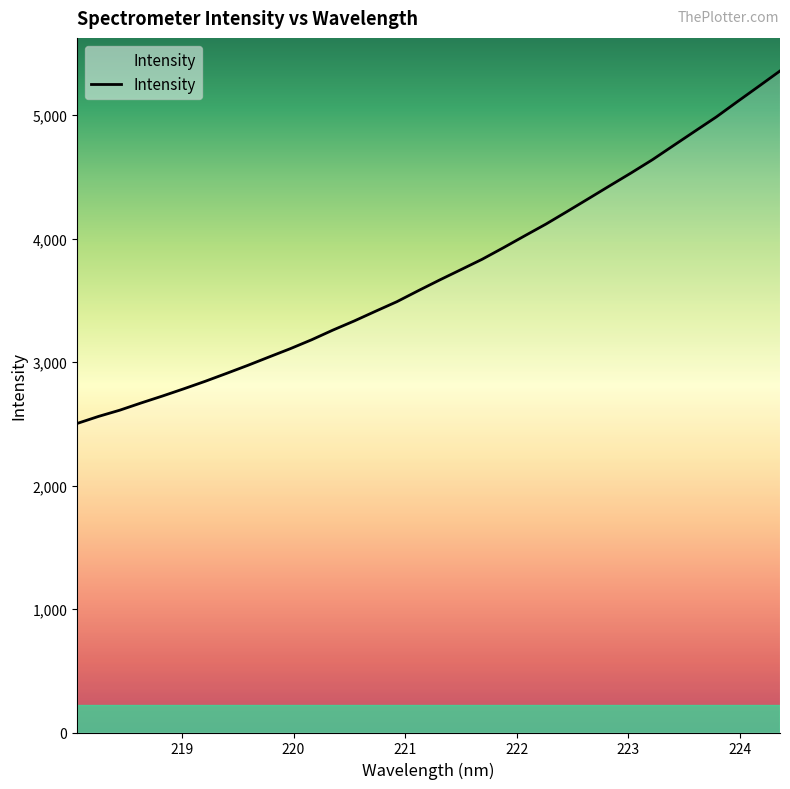

What is the difference between the maximum and minimum values?

2854.4